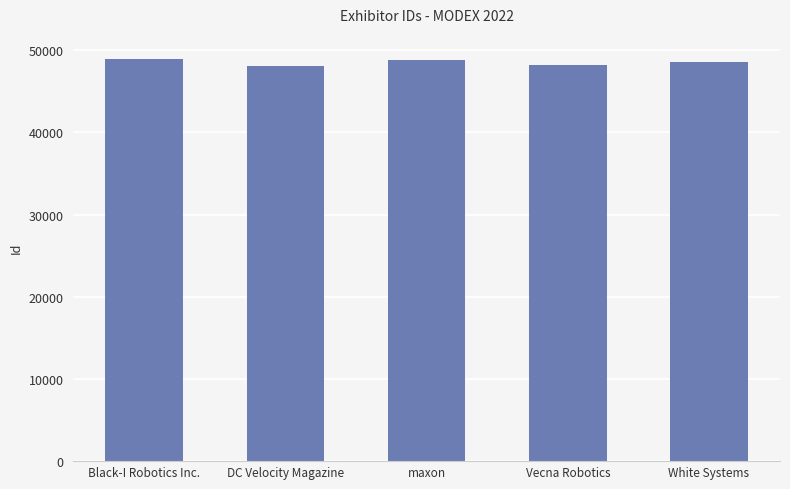

What is the change in value from DC Velocity Magazine to Vecna Robotics?

+80